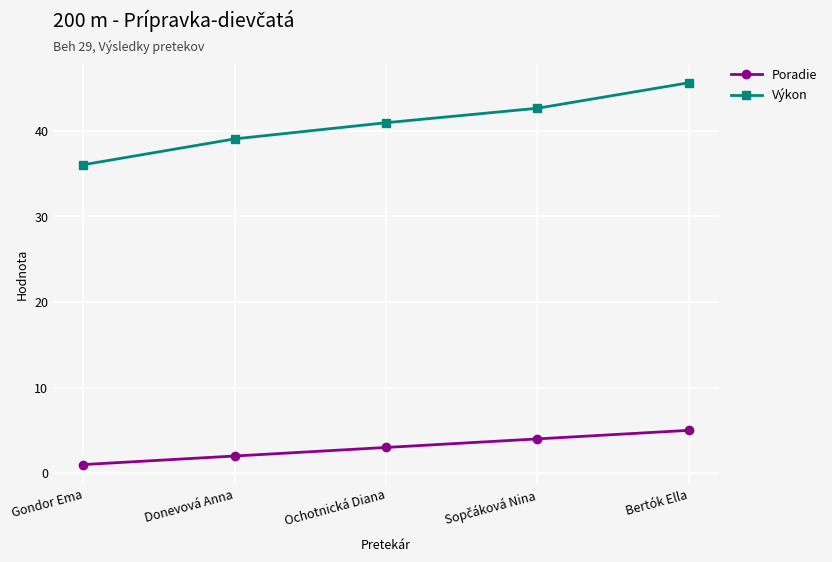

What is the difference between the Výkon values at Ochotnická Diana and Donevová Anna?

1.9